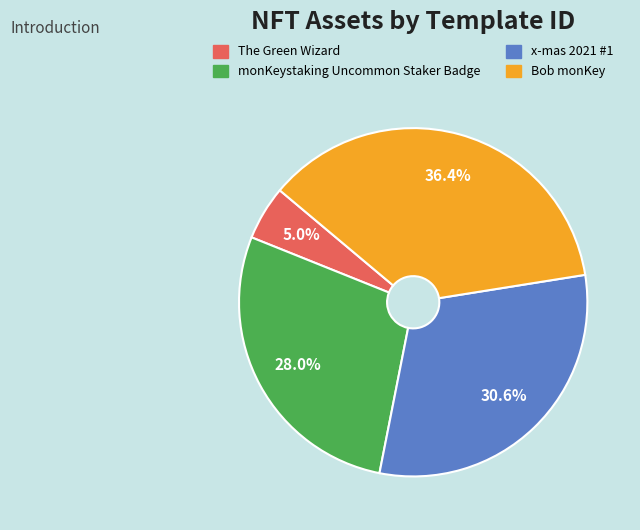

Is the sum of Bob monKey and x-mas 2021 #1 greater than half?

Yes